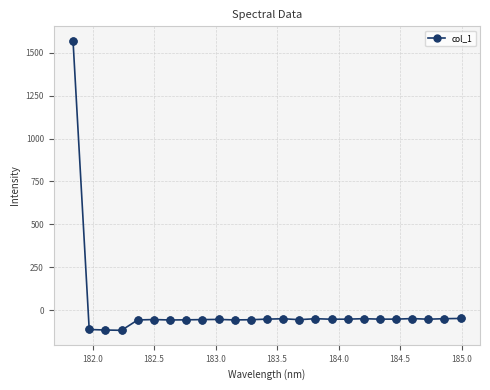

What is the difference between the second highest and second lowest values?

67.5